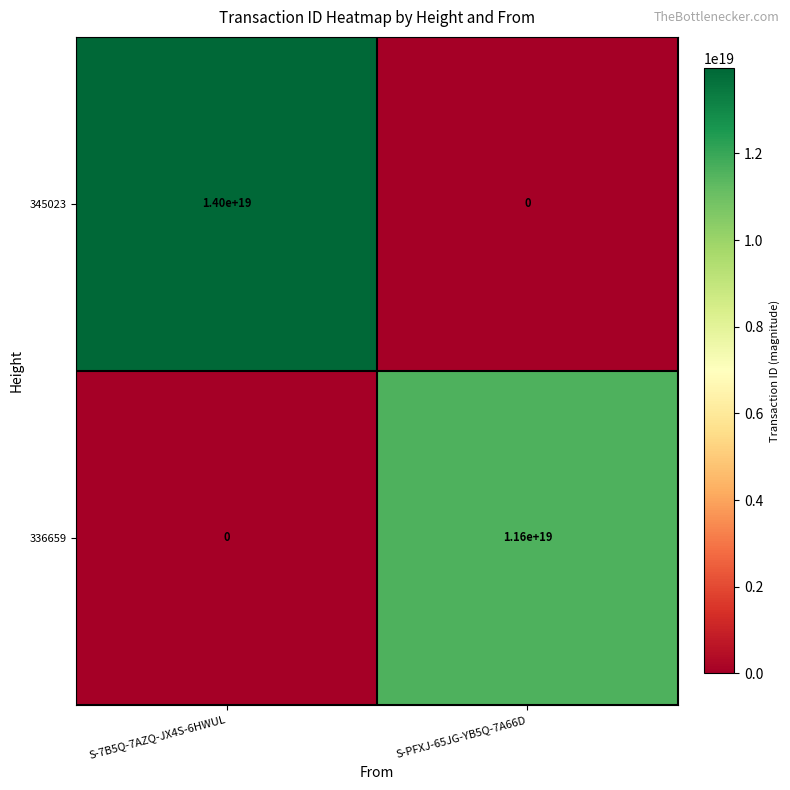

At which label is 336659 closest to 5800000000000000000?

S-7B5Q-7AZQ-JX4S-6HWUL